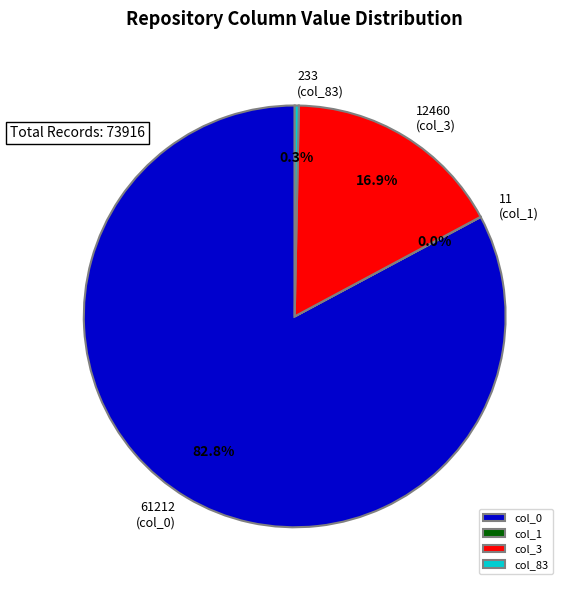

Which has a higher value, col_0 or col_3?

col_0